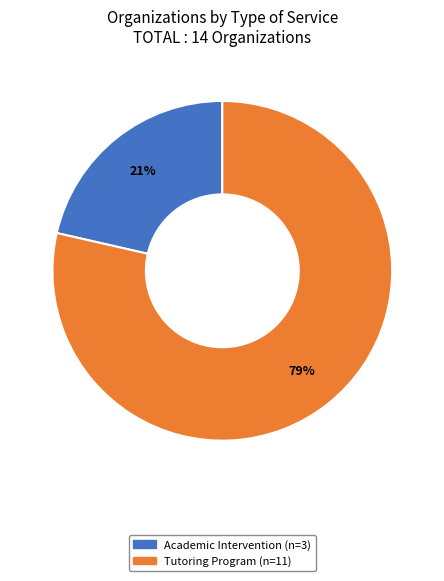

Does any single category account for the majority?

Yes